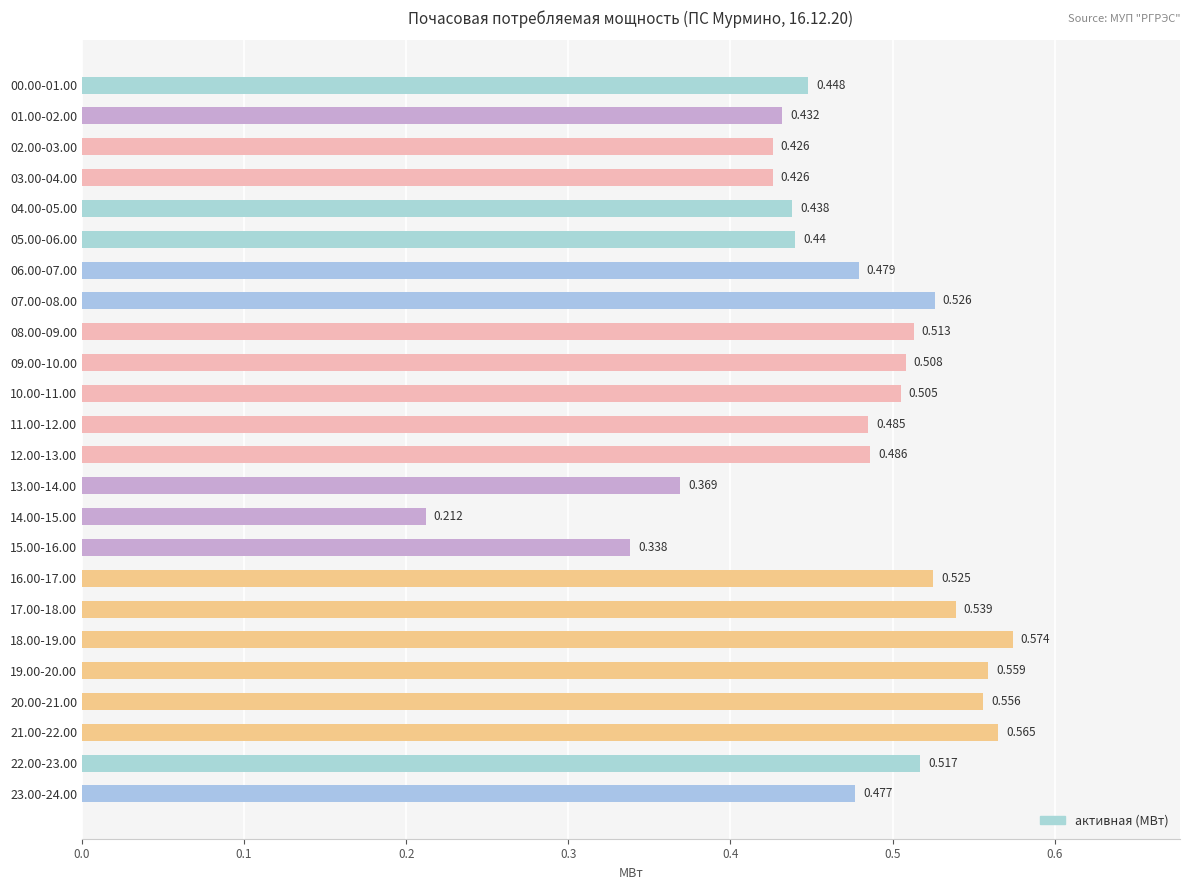

Are the bars horizontal?

Yes